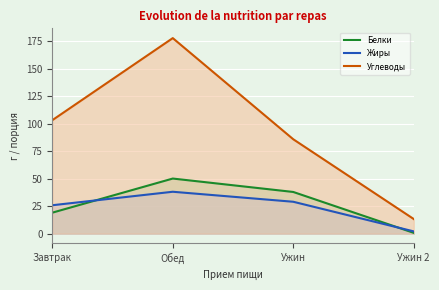

What is the difference between the highest and lowest values at Ужин 2?

12.6